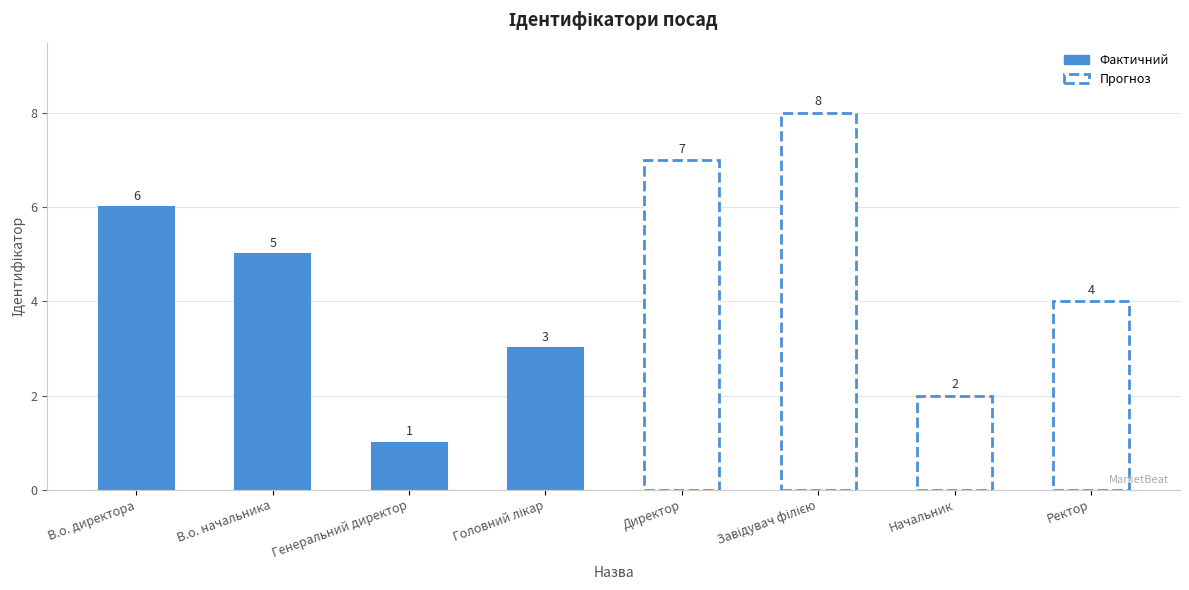

How many bars are there in total?

8